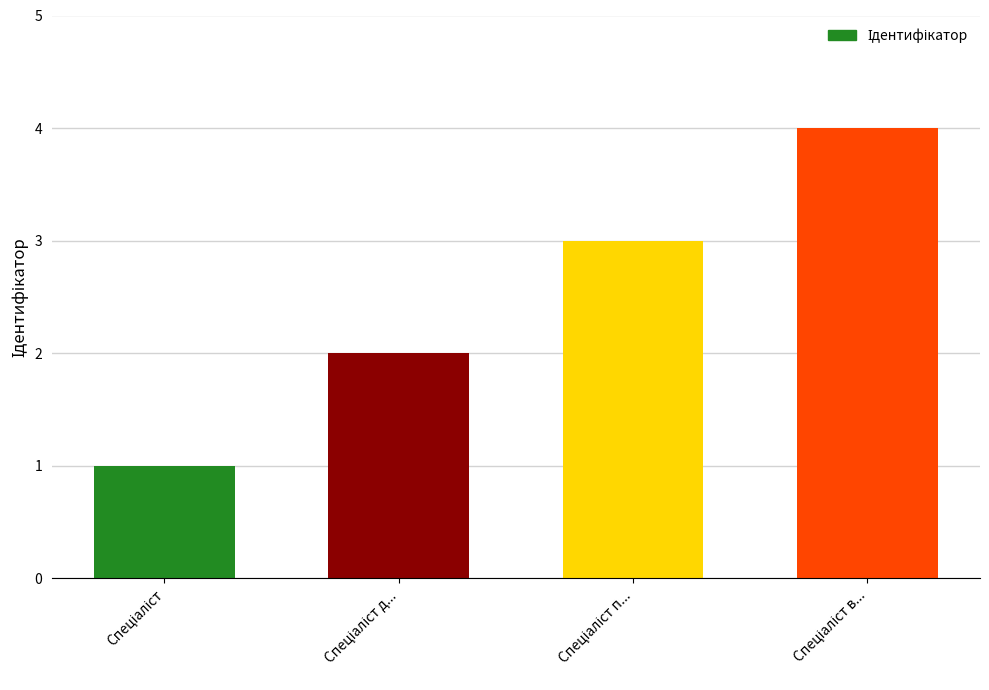

Count the values in the range 2 to 4.

3